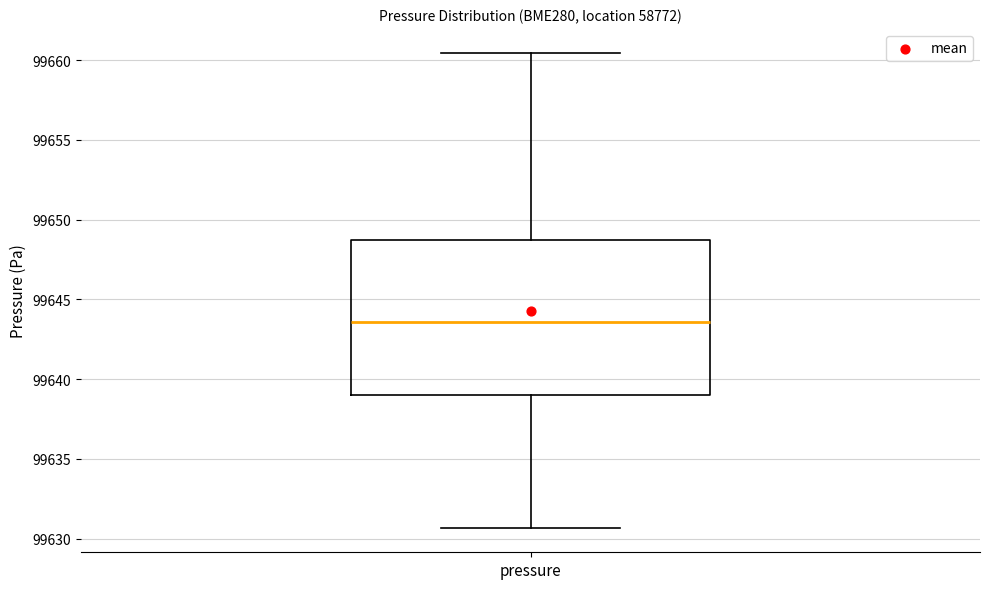

Where does the upper whisker of the box for pressure end on the y-axis? The values are not printed on the chart, so give them approximately, as read against the axis.

99660.5